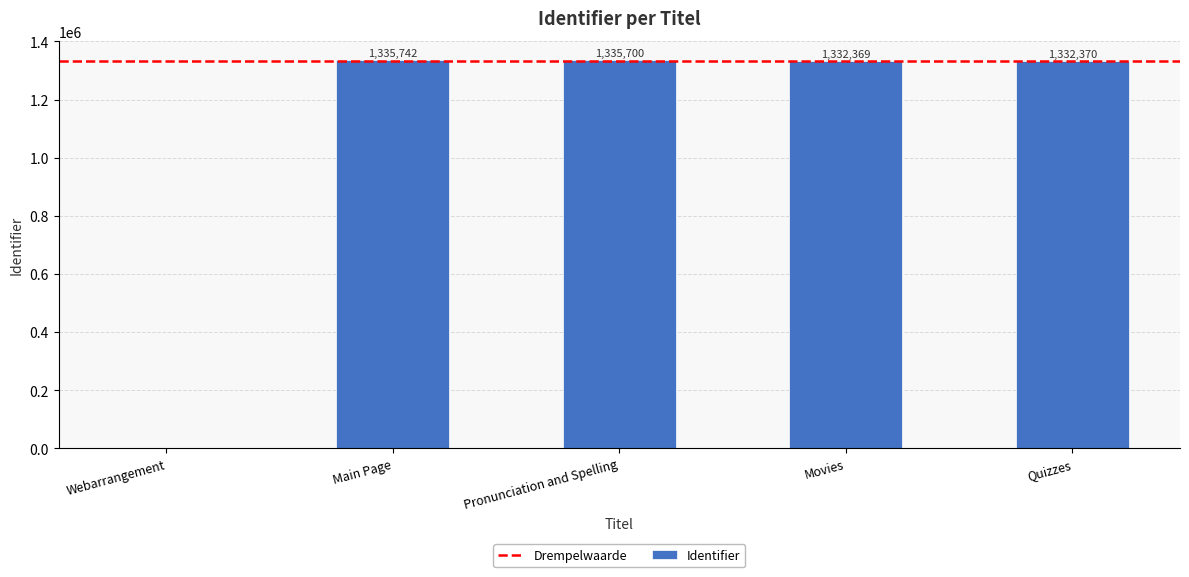

Reading right to left, what are all the values shown in this chart?

1332370	1332369	1335700	1335742	0